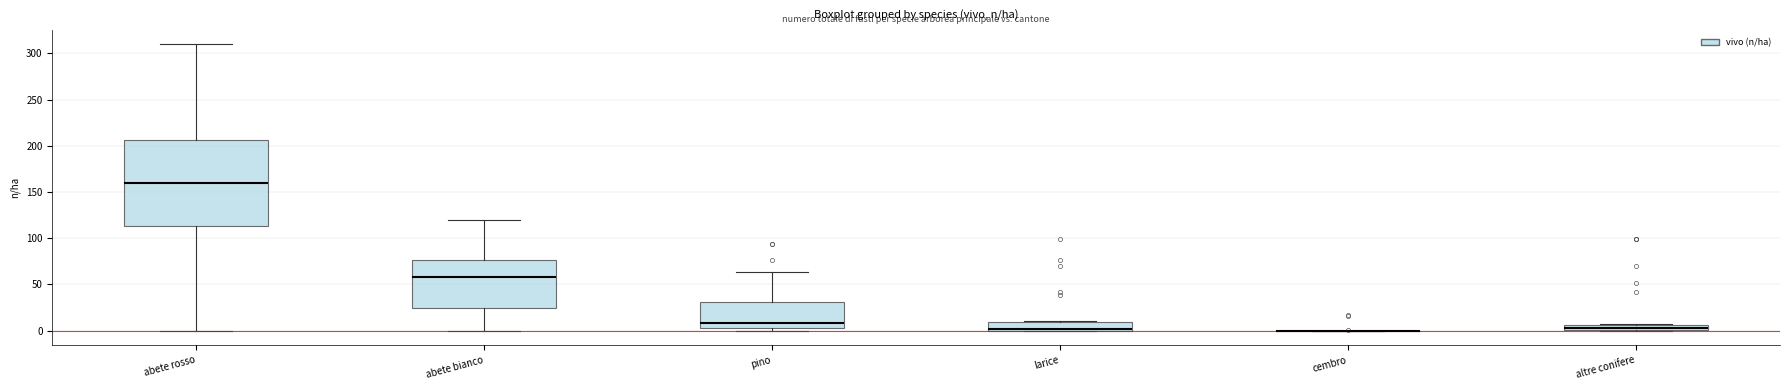

Comparing the boxes themselves (not the whiskers), which one is the tallest?

abete rosso